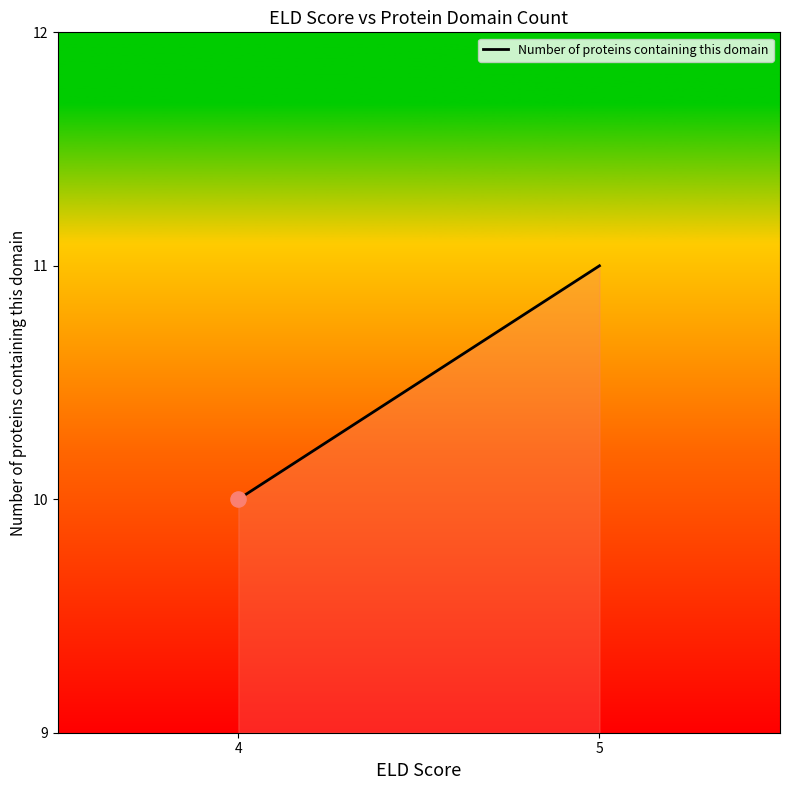

What is the ratio of the value at 5 to the value at 4?

1.1